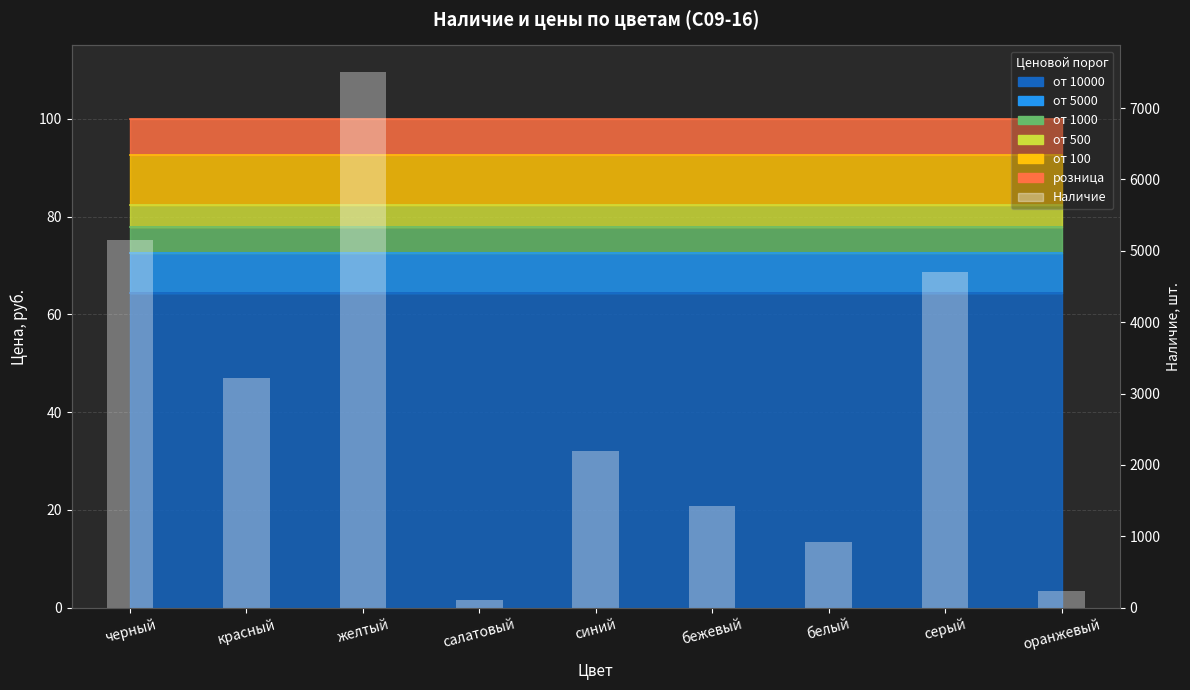

Rank the categories by value from lowest to highest.

салатовый, оранжевый, белый, бежевый, синий, красный, серый, черный, желтый